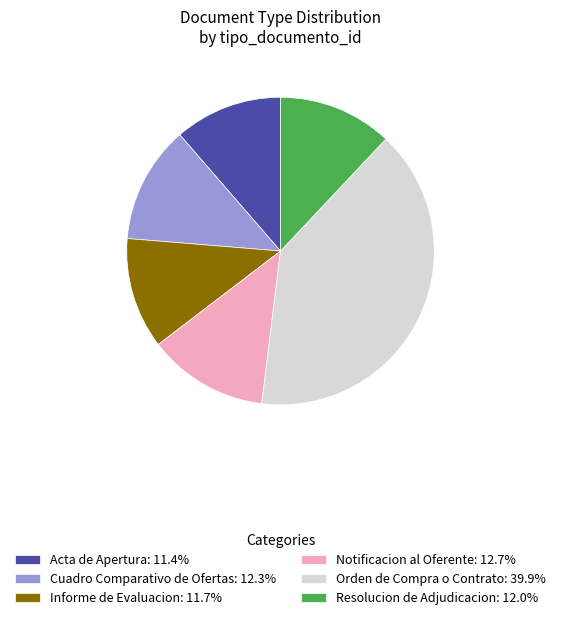

How many slices are in this pie chart?

6